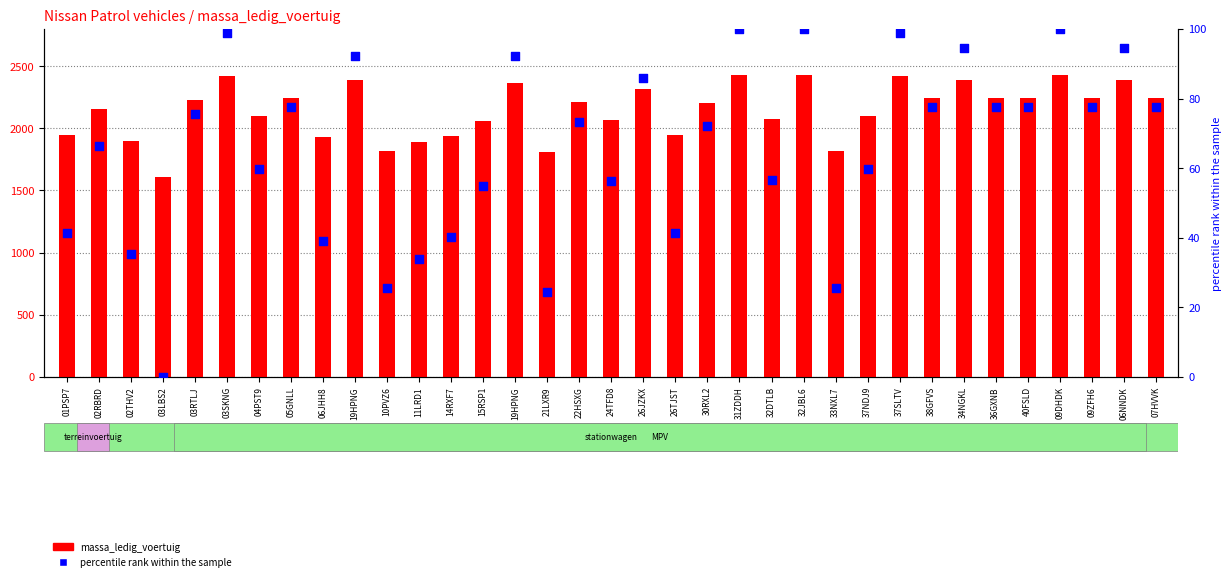

What are all the series names shown in the legend?

massa_ledig_voertuig, percentile rank within the sample